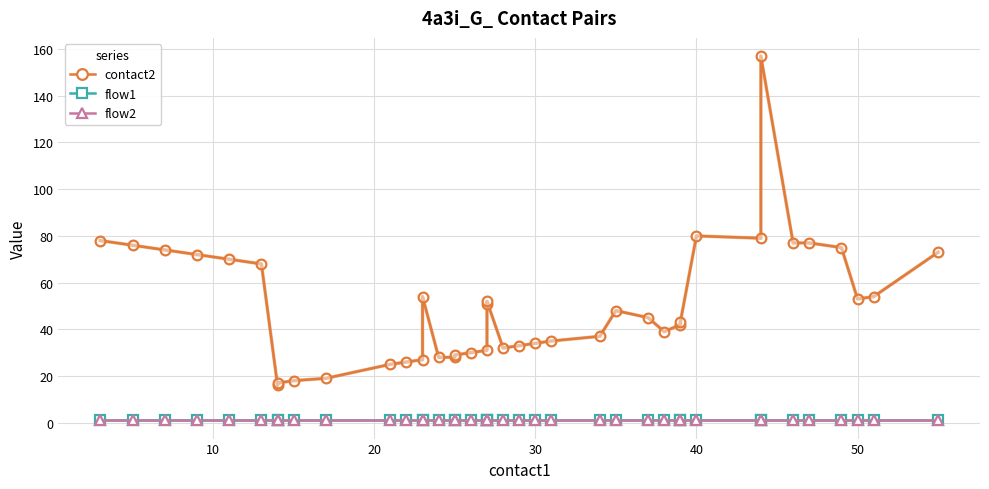

Is the value of contact2 at 30 greater than the value of flow2 at 10?

Yes